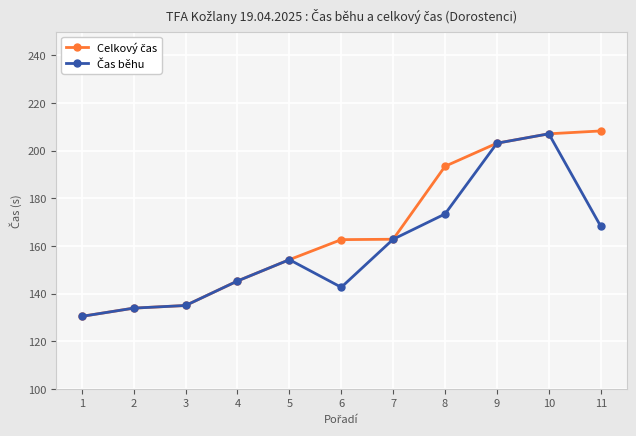

What is the difference between the highest and lowest values at 6?

20.0